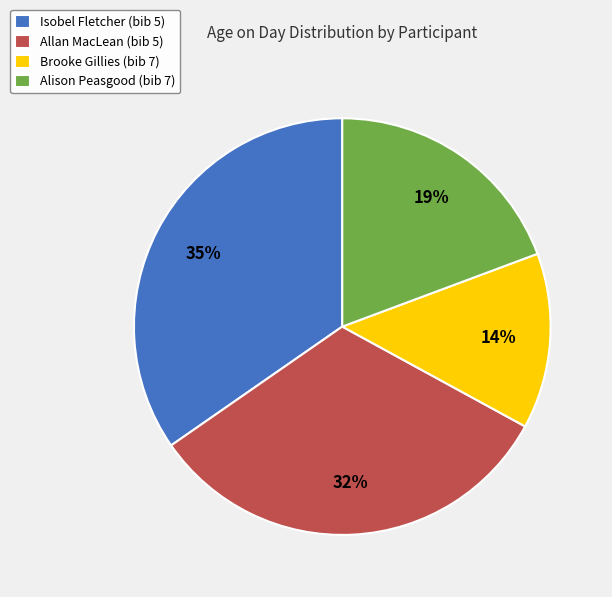

To the nearest percent, what is the combined percentage of Brooke Gillies (bib 7) and Allan MacLean (bib 5)?

46%